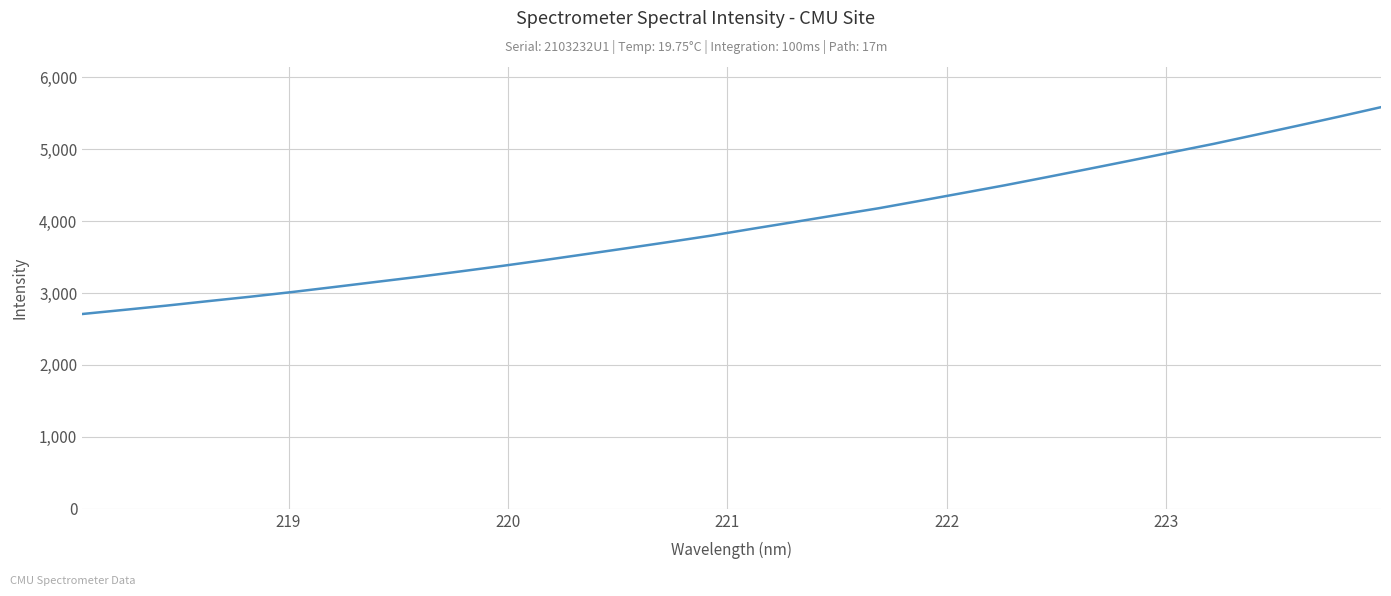

What is the difference between the maximum and second lowest values?

2818.2